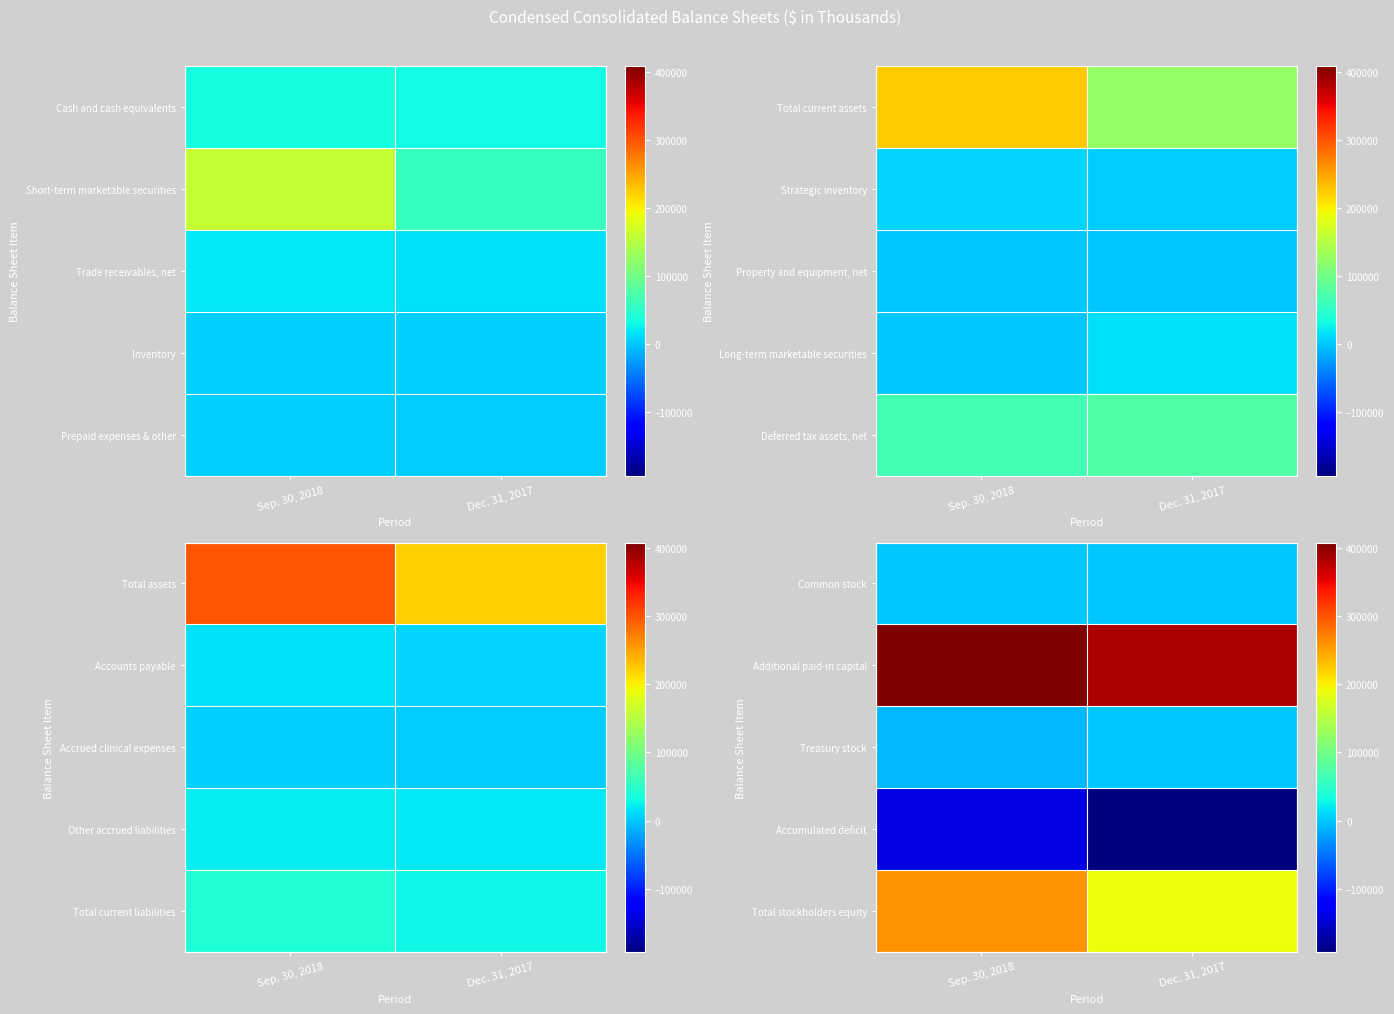

The Total stockholders equity series shows 73798 at Sep. 30, 2018. True or false?

False